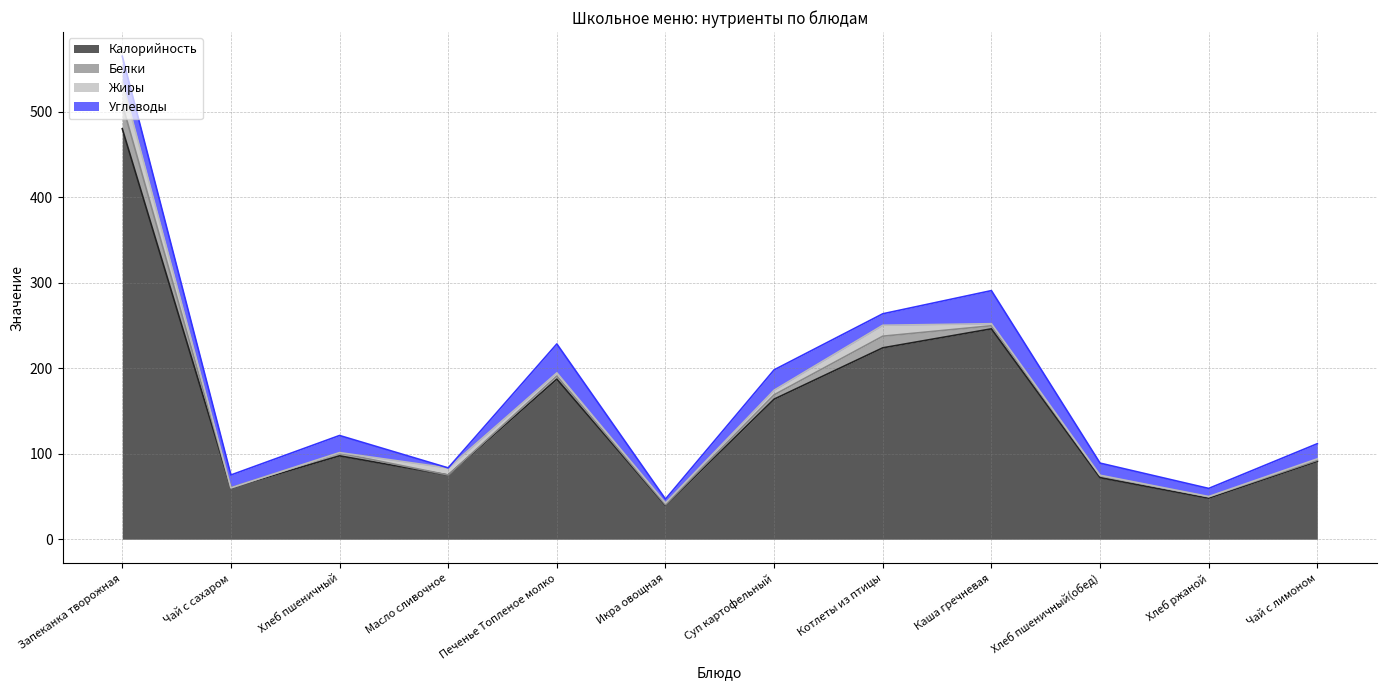

Reading left to right, transcribe all the data shown in this chart.

Калорийность: 480.0	60.0	97.5	75.0	187.2	39.6	163.8	223.8	246.0	72.0	48.0	91.0
Белки: 28.8	0.1	3.3	0.1	3.6	0.7	5.1	13.6	3.6	2.4	1.6	1.4
Жиры: 25.6	0.0	0.5	8.2	3.7	2.0	5.4	12.8	2.4	0.4	0.3	1.6
Углеводы: 30.4	15.0	20.0	0.1	33.8	4.6	23.8	13.4	38.7	14.2	9.5	17.7